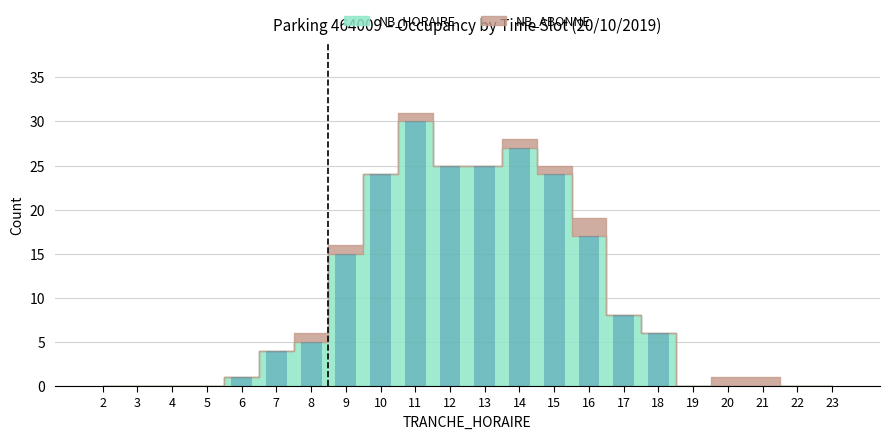

What is the sum of all values?

211